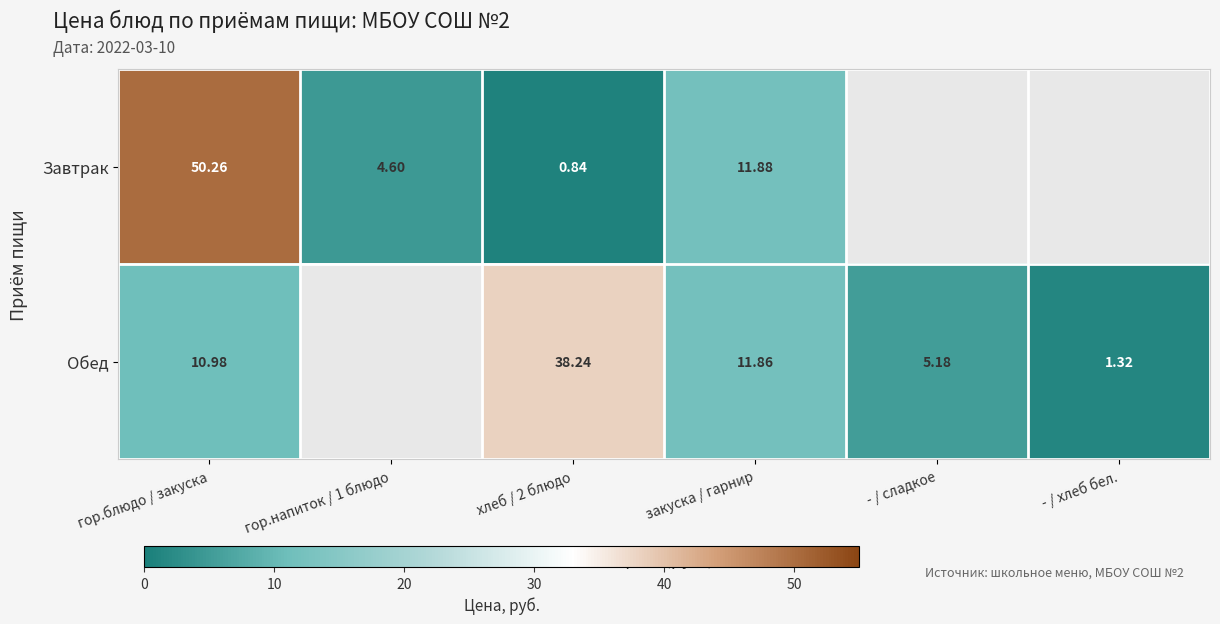

Between хлеб / 2 блюдо and закуска / гарнир, which series saw the biggest shift?

Обед